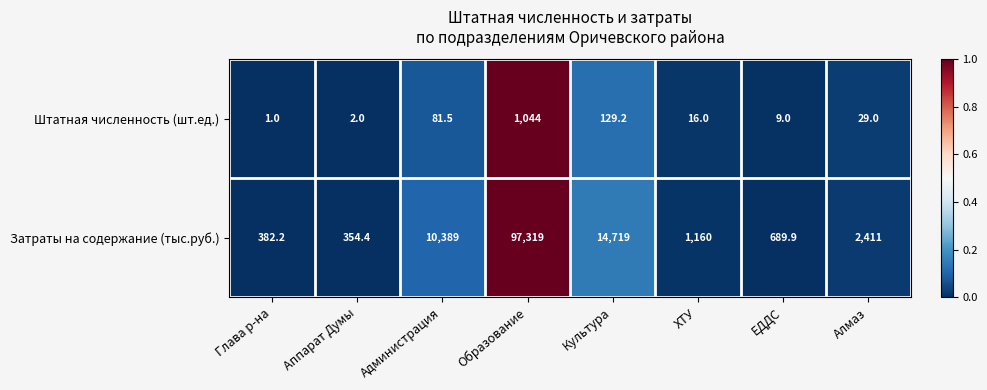

Is it true that Затраты на содержание (тыс.руб.) equals 5610.5 at Администрация?

False